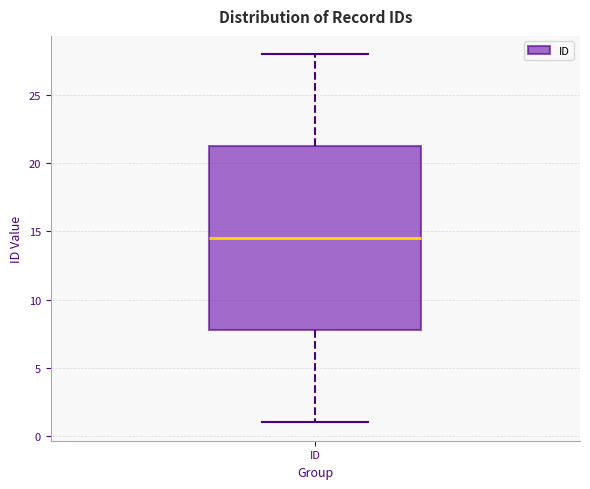

Read this box plot against the y-axis: the position of the median line, the range covered by the box, and the ends of both whiskers. The values are not printed on the chart, so give them approximately, as read against the axis.

median 14.5, box 8.0 to 21.5, whiskers 1.0 to 28.0